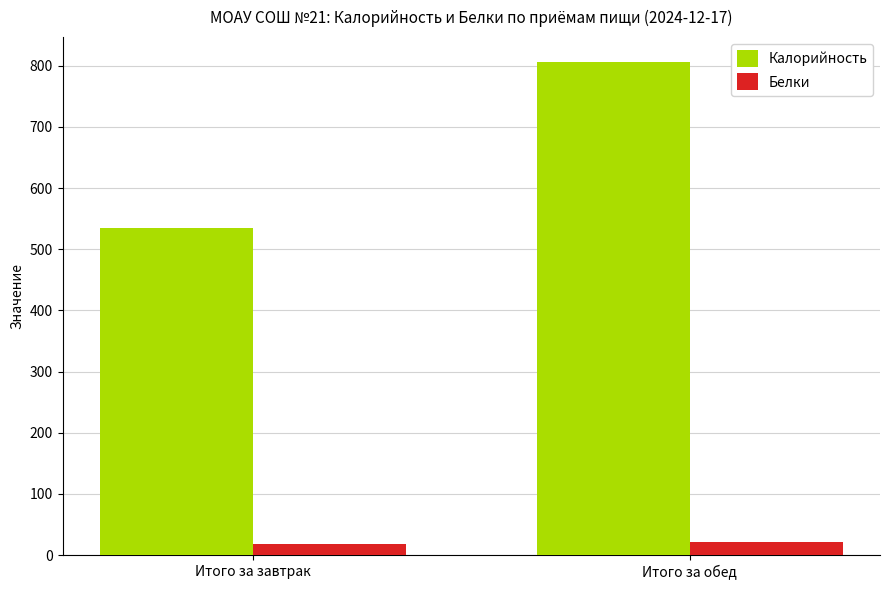

What is the value of the Калорийность bar at the 2nd from the left?

806.6